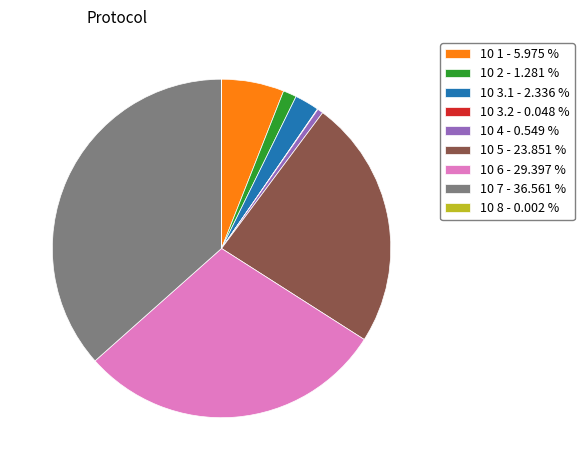

Combined, do 10 7 - 36.561 % and 10 1 - 5.975 % account for over 50%?

No